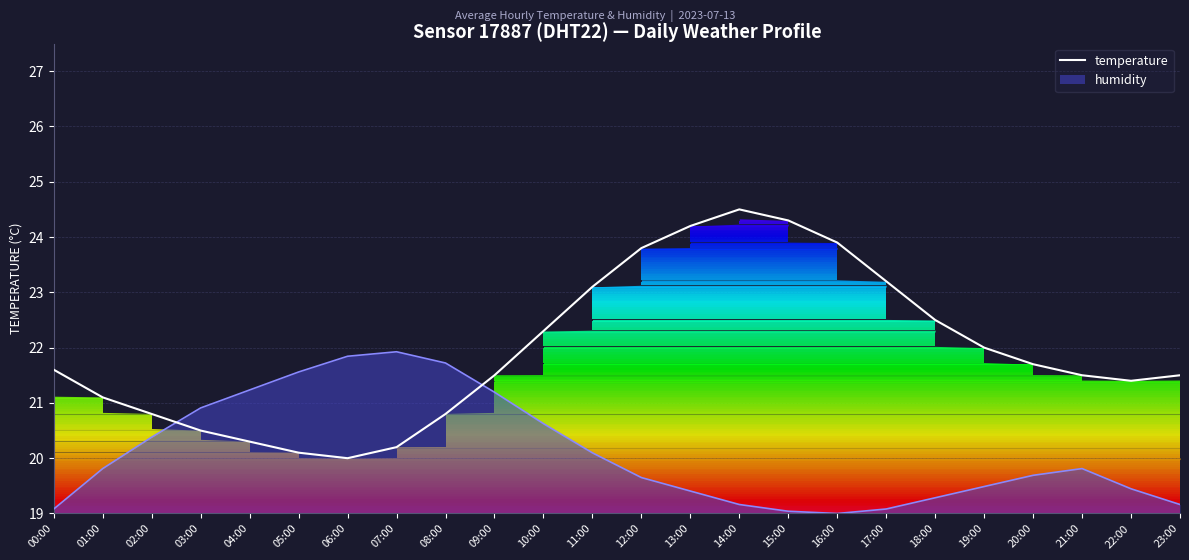

Reading right to left, transcribe all the data shown in this chart.

21.5	21.4	21.5	21.7	22.0	22.5	23.2	23.9	24.3	24.5	24.2	23.8	23.1	22.3	21.5	20.8	20.2	20.0	20.1	20.3	20.5	20.8	21.1	21.6